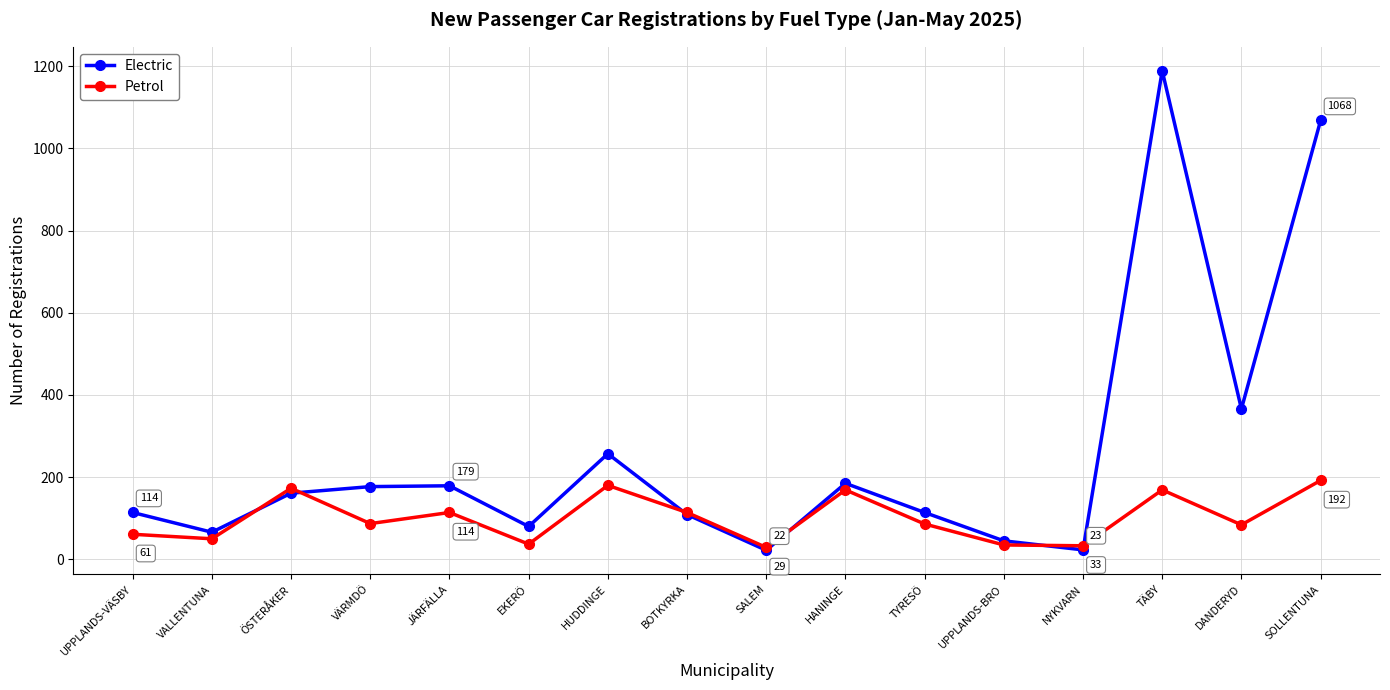

Which series has the largest total across all categories?

Electric